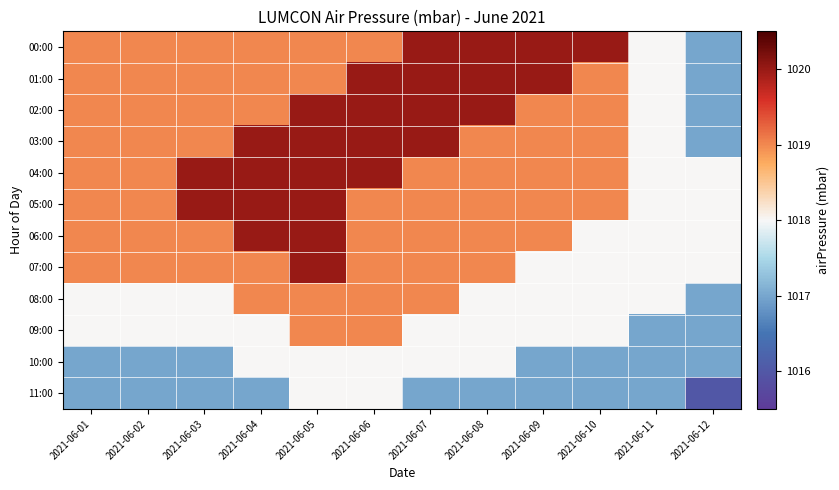

At which category is the sum across all series the highest?

2021-06-05